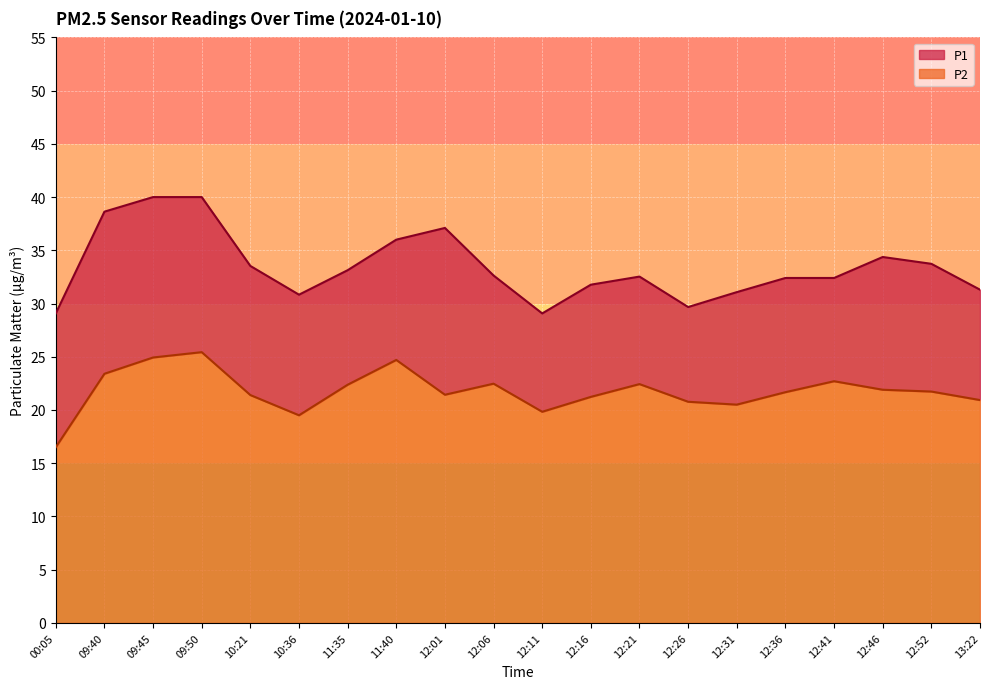

The value of P1 at 12:52 is 33.7. True or false?

True